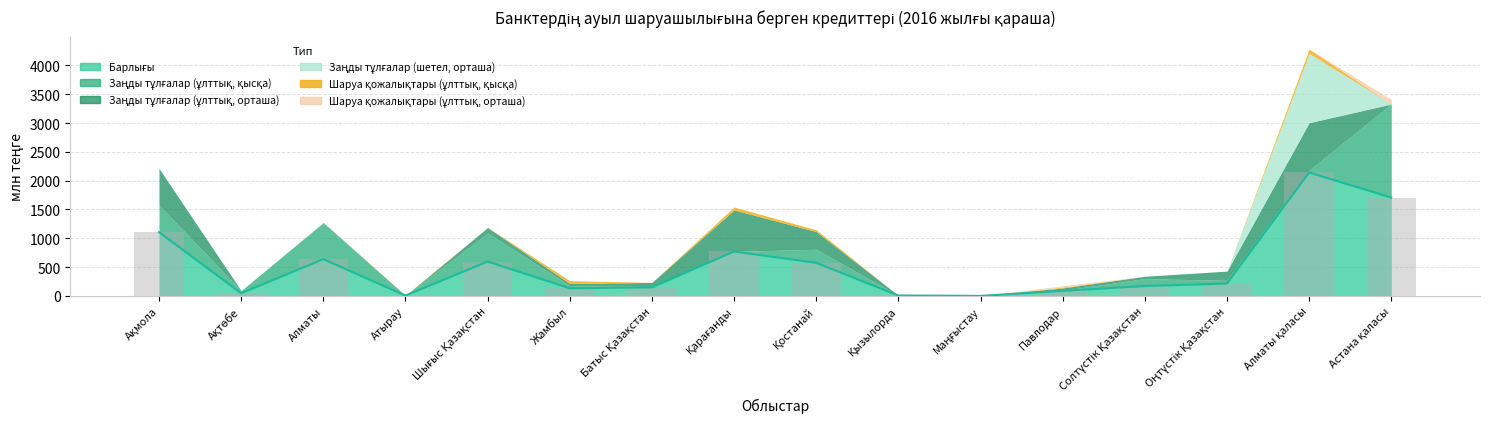

Are the bars grouped side by side (vs. stacked)?

Yes